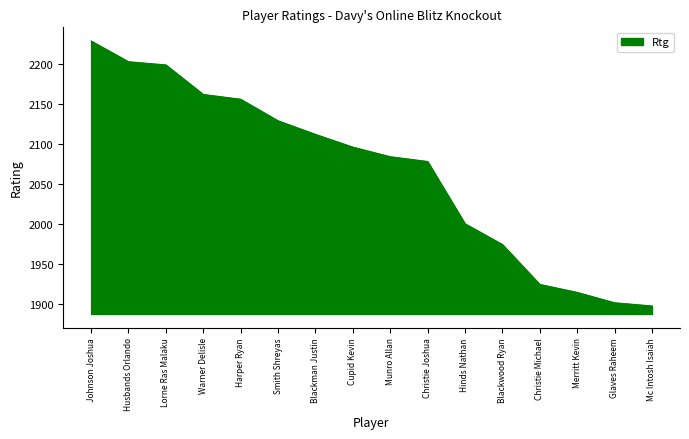

Rank the categories by value from lowest to highest.

Mc Intosh Isaiah, Glaves Raheem, Merritt Kevin, Christie Michael, Blackwood Ryan, Hinds Nathan, Christie Joshua, Munro Allan, Cupid Kevin, Blackman Justin, Smith Shreyas, Harper Ryan, Warner Delisle, Lorne Ras Malaku, Husbands Orlando, Johnson Joshua